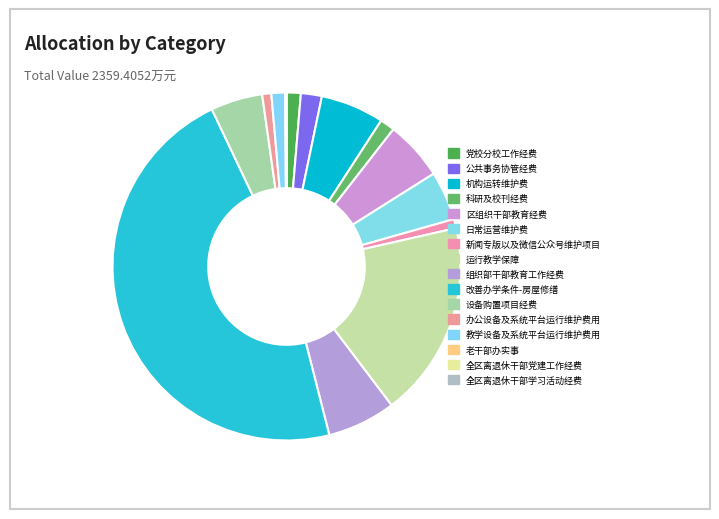

Which category has the smallest portion of the pie?

全区离退休干部党建工作经费